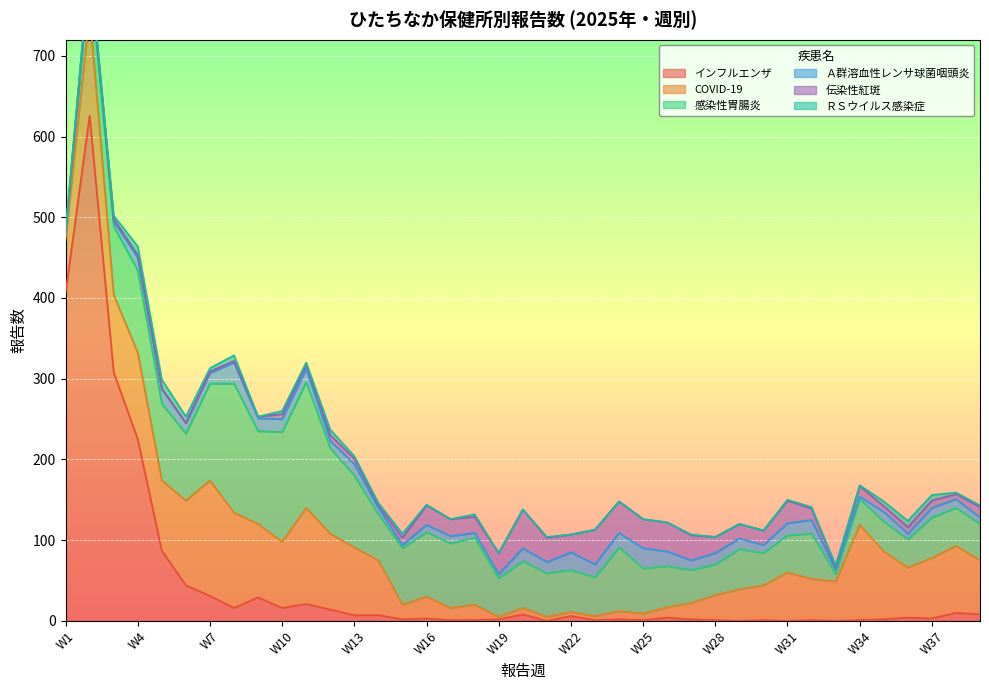

What is the sum of all Ａ群溶血性レンサ球菌咽頭炎 values?

479